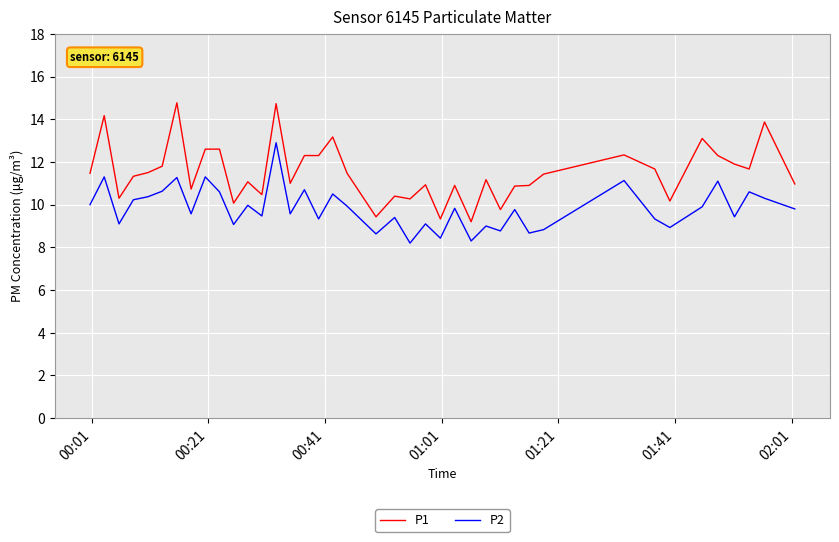

Which series has the largest total across all categories?

P1